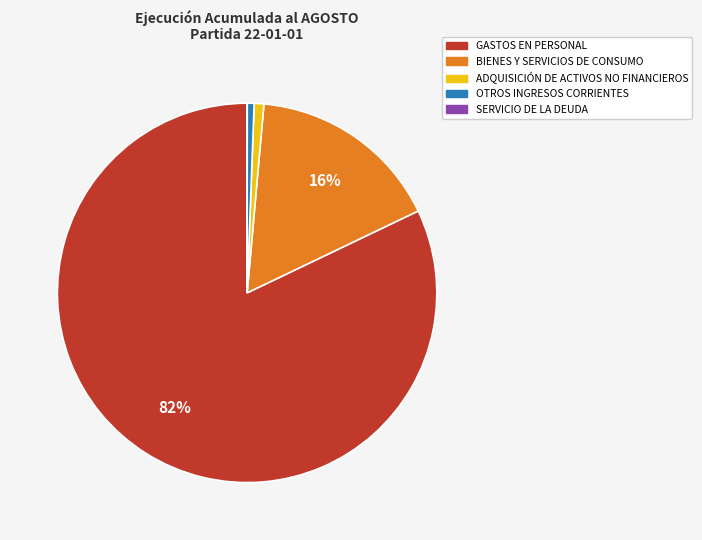

What percentage is the GASTOS EN PERSONAL slice, to the nearest percent?

82%